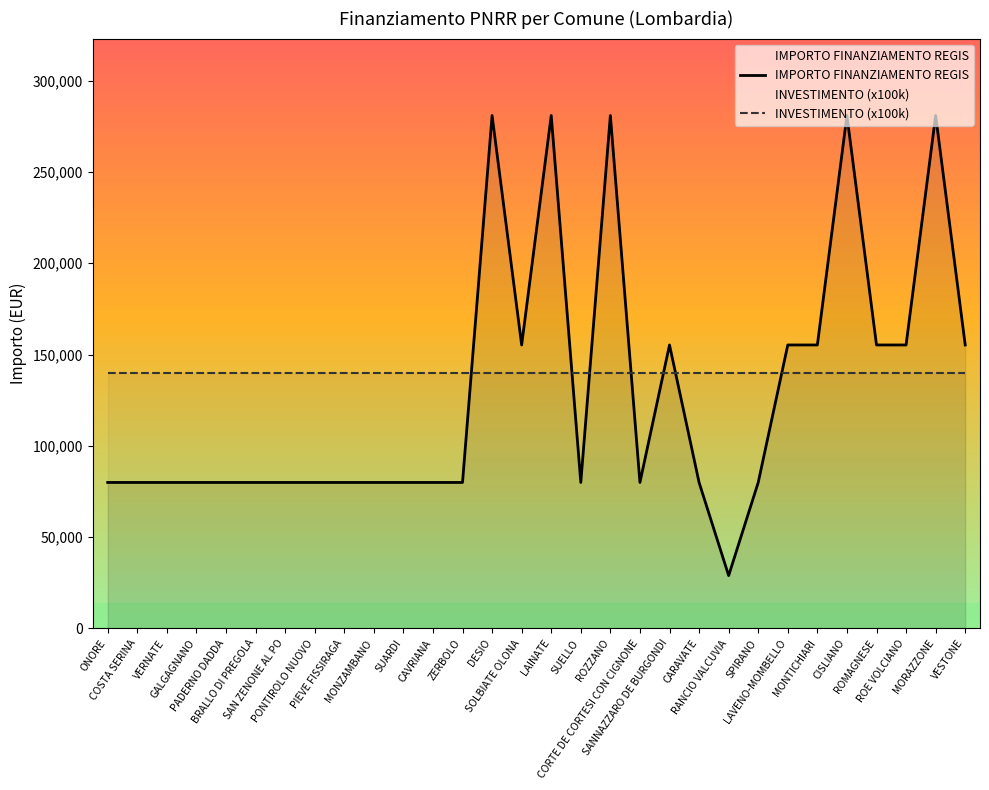

How many lines are shown in the chart?

2